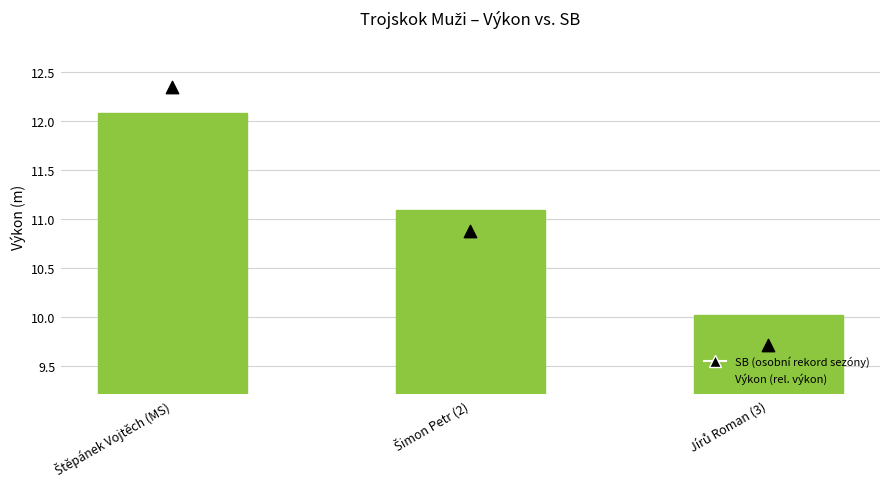

Which series reaches the minimum Y coordinate?

SB (osobní rekord sezóny)